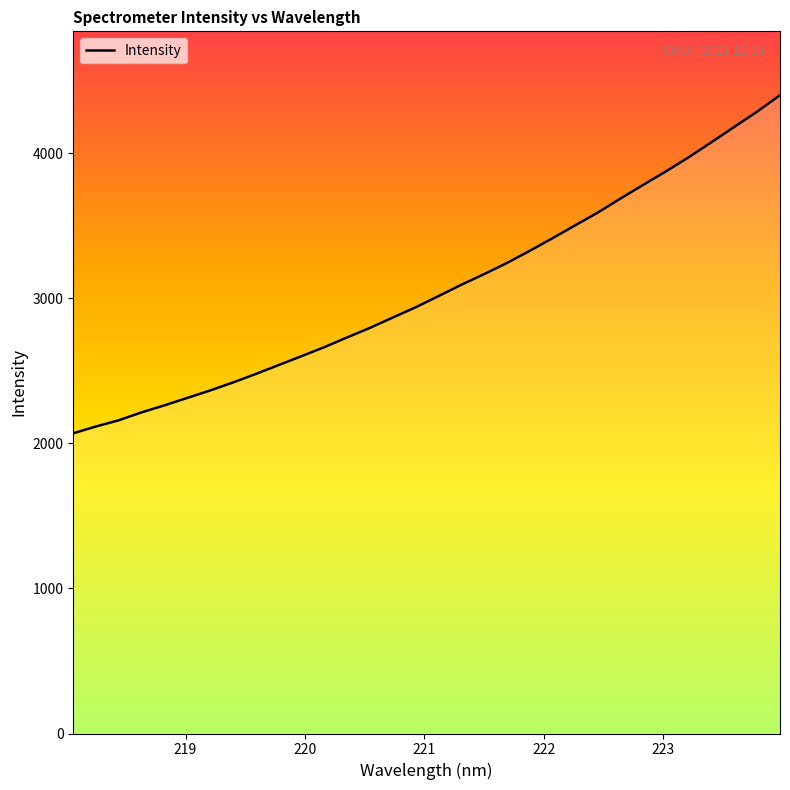

List the labels in order of value, smallest first.

218.0596, 218.2508, 218.442, 218.6332, 218.8244, 219.0156, 219.2067, 219.3979, 219.589, 219.7801, 219.9712, 220.1623, 220.3533, 220.5444, 220.7354, 220.9264, 221.1174, 221.3083, 221.4993, 221.6902, 221.8812, 222.0721, 222.263, 222.4538, 222.6447, 222.8355, 223.0264, 223.2172, 223.408, 223.5987, 223.7895, 223.9802